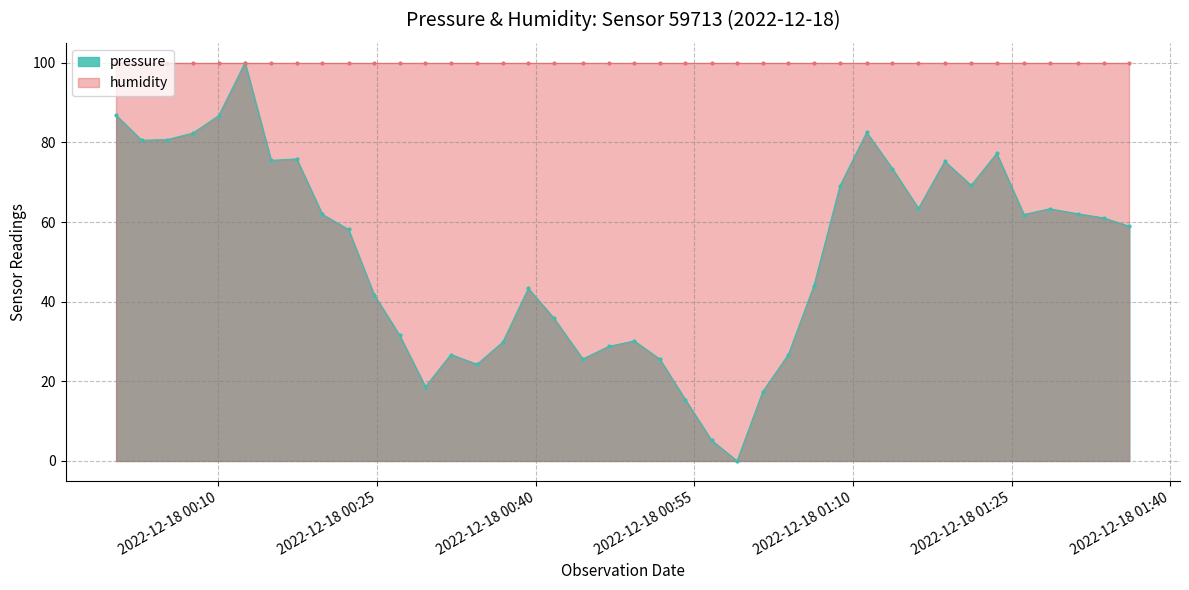

What is the ratio of the value at 2022-12-18T01:16:11 to the value at 2022-12-18T00:34:27?

2.6